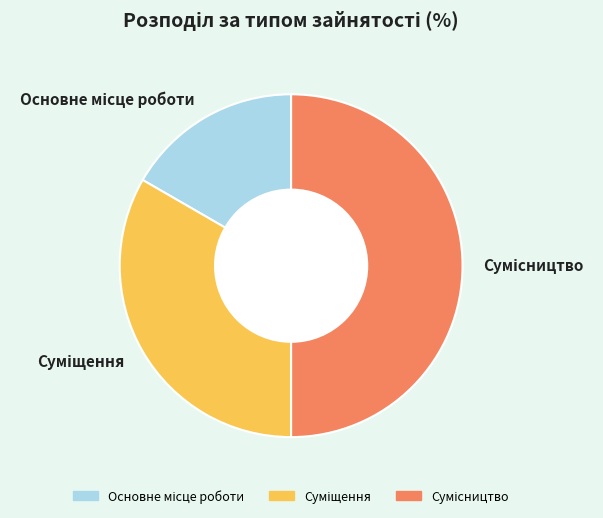

Rank the categories by value from highest to lowest.

Сумісництво, Суміщення, Основне місце роботи